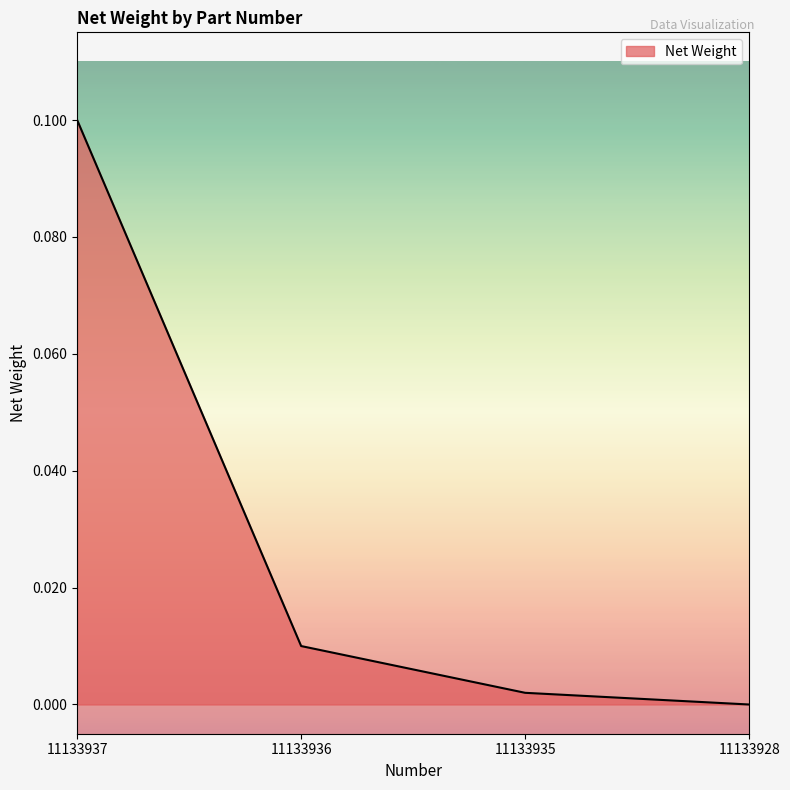

Which has a higher value, 11133928 or 11133937?

11133937